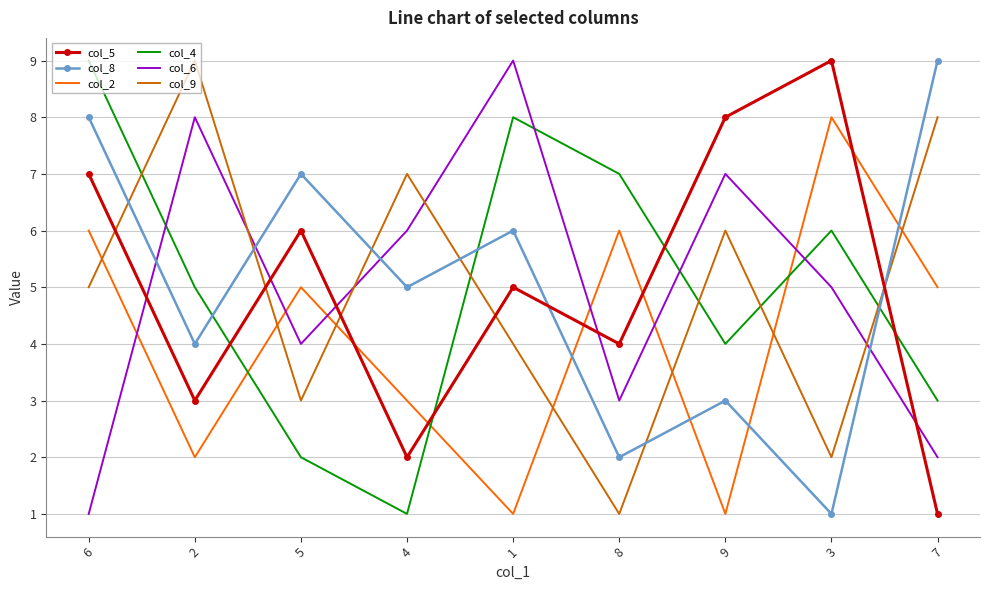

Reading left to right, what are all the values shown in this chart?

col_5: 6=7	2=3	5=6	4=2	1=5	8=4	9=8	3=9	7=1
col_8: 6=8	2=4	5=7	4=5	1=6	8=2	9=3	3=1	7=9
col_2: 6=6	2=2	5=5	4=3	1=1	8=6	9=1	3=8	7=5
col_4: 6=9	2=5	5=2	4=1	1=8	8=7	9=4	3=6	7=3
col_6: 6=1	2=8	5=4	4=6	1=9	8=3	9=7	3=5	7=2
col_9: 6=5	2=9	5=3	4=7	1=4	8=1	9=6	3=2	7=8